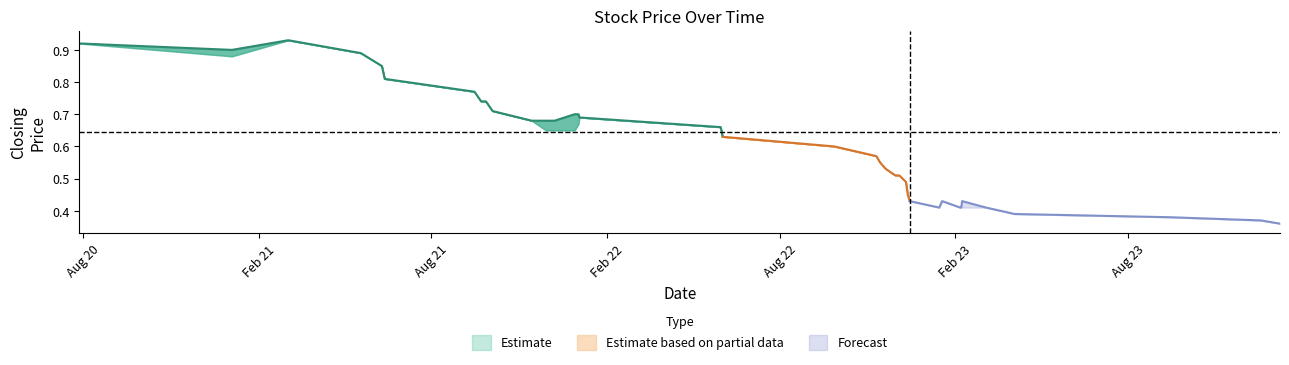

How many interior local valleys does the high series have?

2